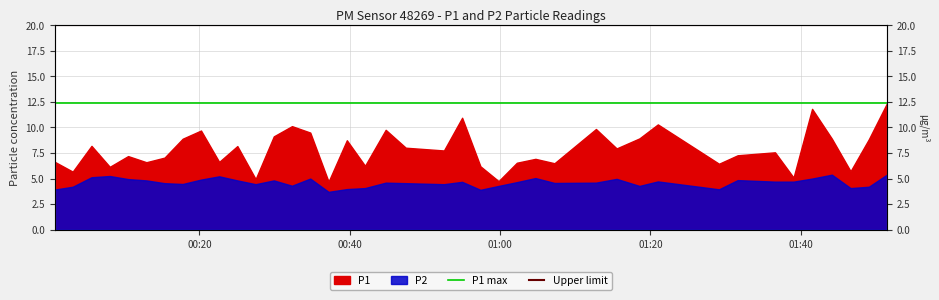

The P1 max series shows 12.4 at 00:40. True or false?

True